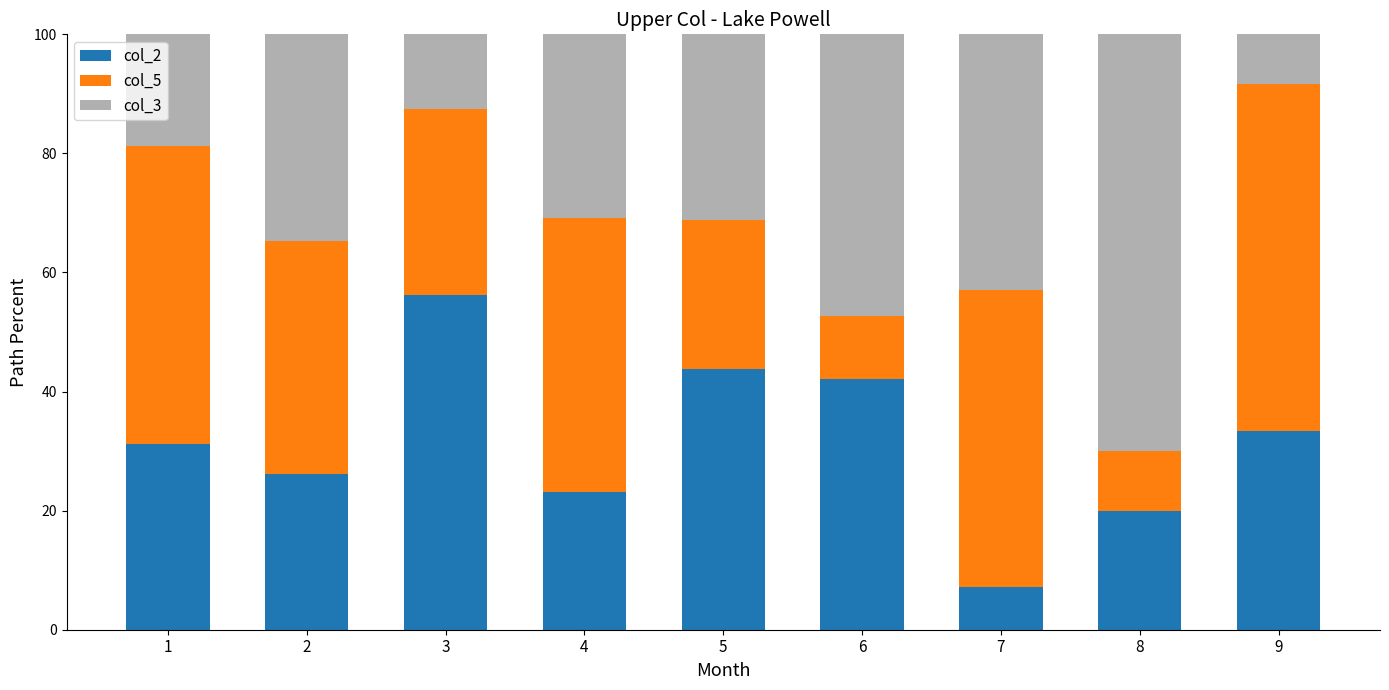

What is the difference between the maximum and minimum values in the col_2 series?

49.1